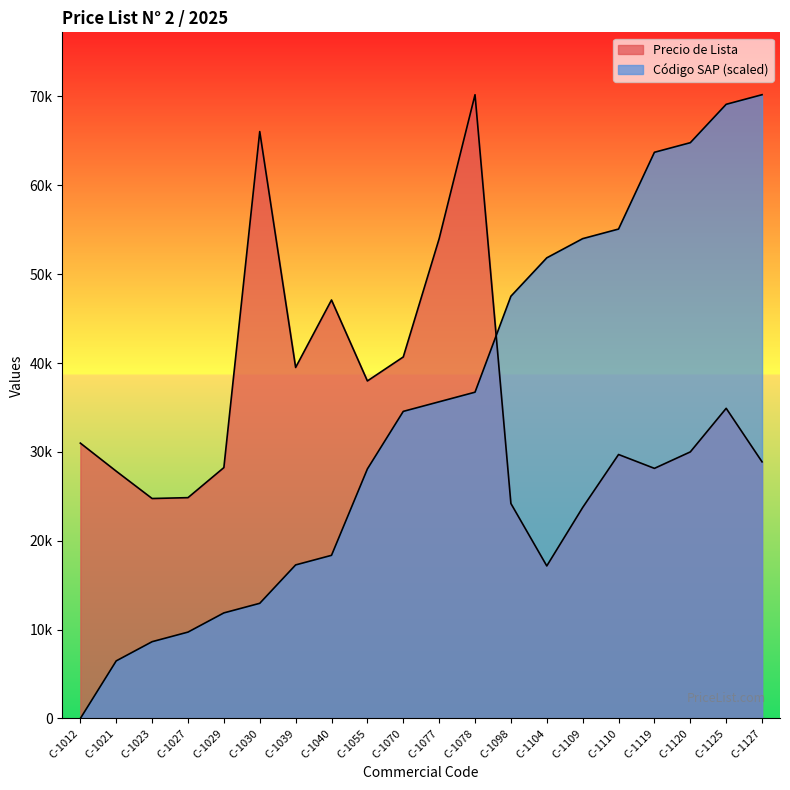

Between which two adjacent categories do Precio de Lista and SAP Code first intersect?

C-1078 and C-1098